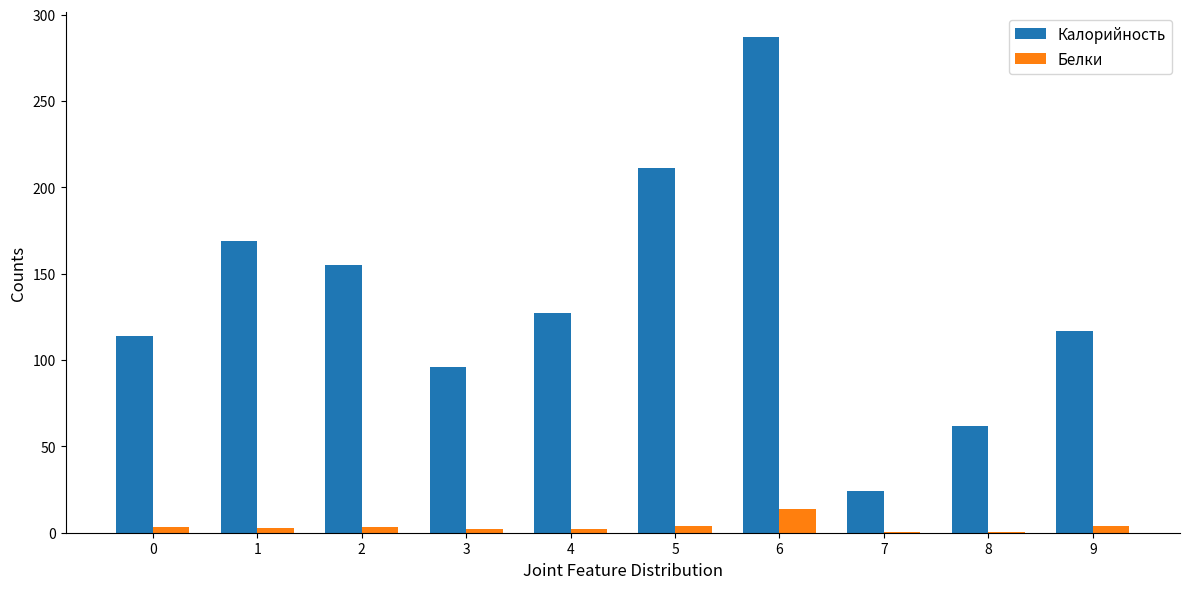

Where is Калорийность nearest to the value 155?

2